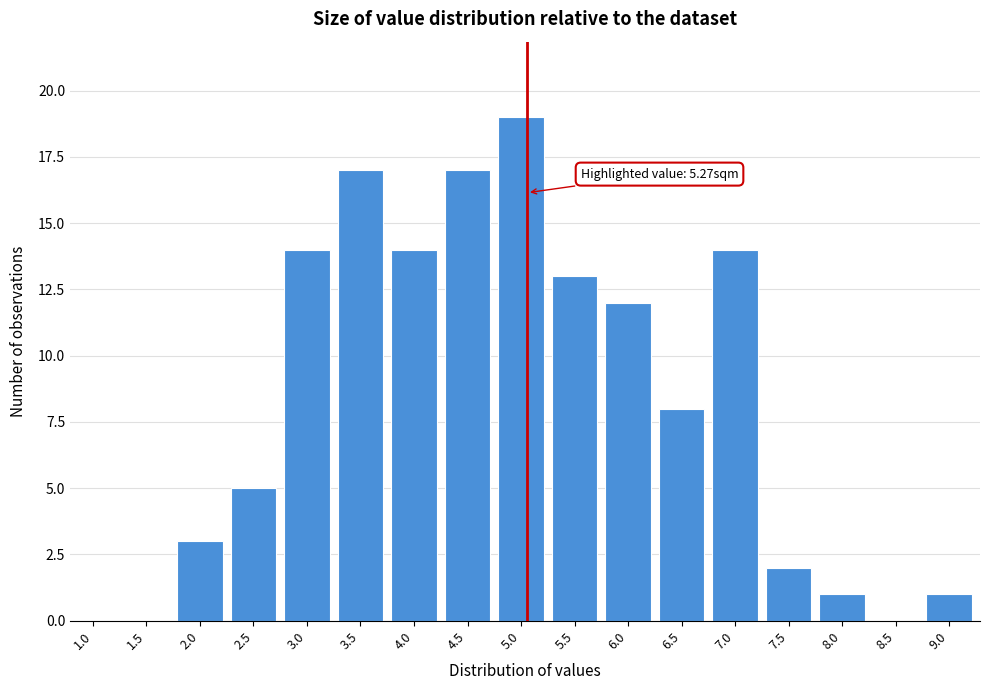

Reading left to right, extract all data points from this chart.

1.0=0	1.5=0	2.0=3	2.5=5	3.0=14	3.5=17	4.0=14	4.5=17	5.0=19	5.5=13	6.0=12	6.5=8	7.0=14	7.5=2	8.0=1	8.5=0	9.0=1